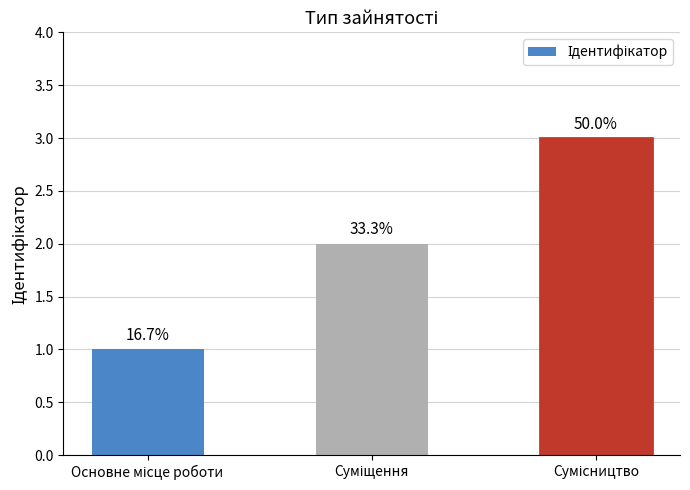

Are the bars horizontal?

No